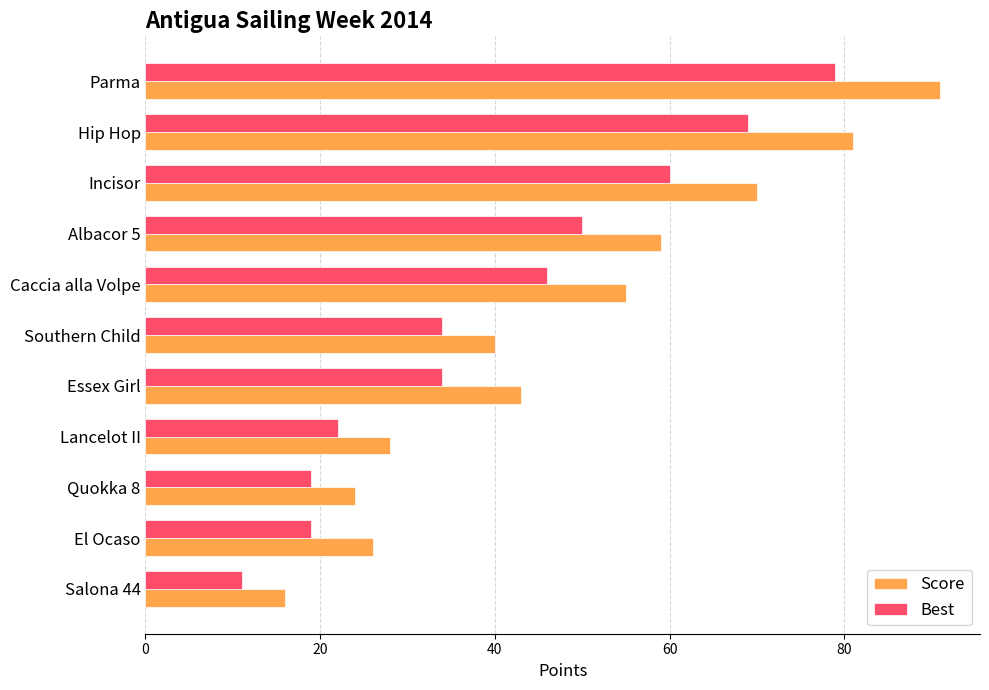

How many distinct data groups are displayed?

2